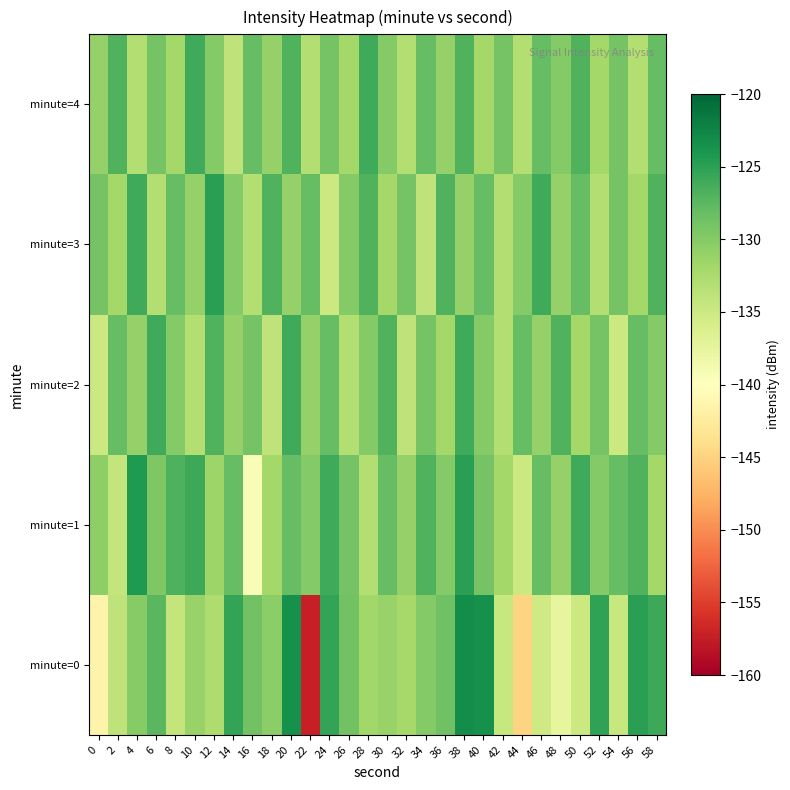

Reading left to right, list all the values displayed in this chart.

minute=0: 0=-141.4	2=-134.0	4=-130.0	6=-127.5	8=-134.4	10=-131.2	12=-132.7	14=-125.4	16=-128.8	18=-130.3	20=-123.6	22=-157.3	24=-125.4	26=-128.9	28=-131.8	30=-131.2	32=-132.1	34=-129.9	36=-128.7	38=-123.3	40=-123.5	42=-134.6	44=-145.0	46=-135.3	48=-137.5	50=-134.9	52=-125.3	54=-134.6	56=-124.8	58=-125.8
minute=1: 0=-130.5	2=-134.4	4=-124.3	6=-129.7	8=-126.9	10=-125.8	12=-131.5	14=-128.1	16=-139.5	18=-132.0	20=-128.0	22=-130.0	24=-126.0	26=-129.0	28=-133.0	30=-128.0	32=-131.0	34=-127.0	36=-130.0	38=-125.0	40=-129.0	42=-132.0	44=-135.0	46=-128.0	48=-131.0	50=-126.0	52=-130.0	54=-128.0	56=-127.0	58=-132.0
minute=2: 0=-135.0	2=-128.0	4=-131.0	6=-126.0	8=-130.0	10=-133.0	12=-127.0	14=-131.0	16=-129.0	18=-134.0	20=-126.0	22=-131.0	24=-128.0	26=-133.0	28=-130.0	30=-127.0	32=-134.0	34=-129.0	36=-132.0	38=-126.0	40=-130.0	42=-133.0	44=-128.0	46=-131.0	48=-127.0	50=-132.0	52=-129.0	54=-135.0	56=-128.0	58=-130.0
minute=3: 0=-129.0	2=-132.0	4=-126.0	6=-133.0	8=-128.0	10=-131.0	12=-125.0	14=-130.0	16=-133.0	18=-127.0	20=-131.0	22=-128.0	24=-135.0	26=-130.0	28=-127.0	30=-132.0	32=-129.0	34=-134.0	36=-127.0	38=-131.0	40=-128.0	42=-133.0	44=-130.0	46=-126.0	48=-131.0	50=-128.0	52=-133.0	54=-129.0	56=-132.0	58=-127.0
minute=4: 0=-131.0	2=-127.0	4=-133.0	6=-129.0	8=-132.0	10=-126.0	12=-130.0	14=-134.0	16=-128.0	18=-131.0	20=-127.0	22=-133.0	24=-129.0	26=-132.0	28=-126.0	30=-130.0	32=-133.0	34=-128.0	36=-131.0	38=-127.0	40=-132.0	42=-129.0	44=-133.0	46=-128.0	48=-130.0	50=-127.0	52=-132.0	54=-129.0	56=-133.0	58=-128.0